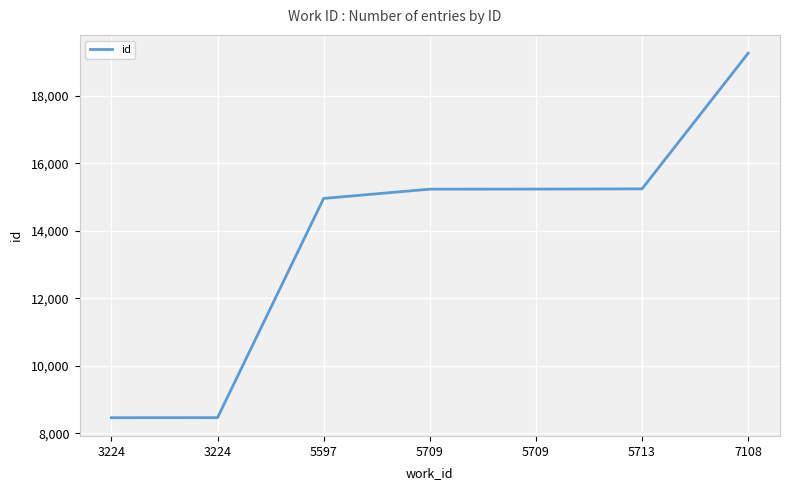

How many distinct data groups are displayed?

1